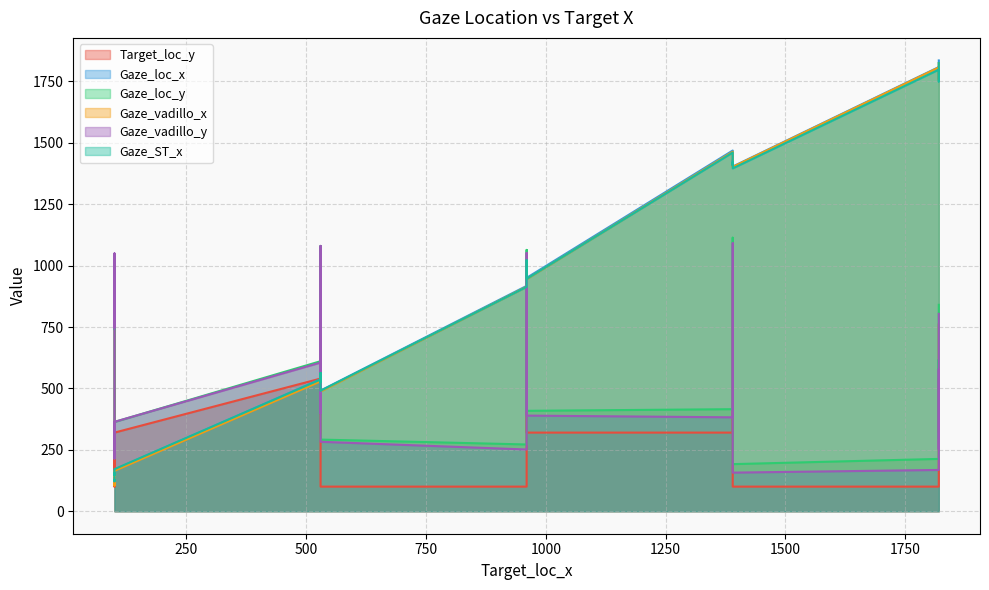

Reading left to right, list all the values displayed in this chart.

Target_loc_y: 980.0	760.0	320.0	320.0	320.0	760.0	540.0	540.0	540.0	540.0	320.0	760.0	100.0	760.0	980.0	100.0	100.0	760.0	100.0	980.0	980.0	540.0	100.0	320.0
Gaze_loc_x: 1027.0	124.3	526.8	950.2	1760.1	564.5	1782.4	972.1	537.5	1448.0	1468.7	1415.8	1403.6	1020.7	119.9	1808.7	146.4	1835.7	917.5	1429.8	561.4	154.0	491.2	169.7
Gaze_loc_y: 1064.0	741.6	407.7	408.7	294.8	802.2	616.9	623.7	610.8	518.4	415.4	842.8	191.6	825.3	1038.2	212.9	215.4	840.4	271.7	1113.7	1080.1	540.3	291.6	363.3
Gaze_vadillo_x: 1012.1	113.4	521.2	945.0	1757.3	553.1	1774.9	963.7	528.9	1441.6	1463.9	1404.6	1402.0	1009.4	104.6	1807.2	143.3	1824.9	914.3	1414.6	545.9	146.1	487.3	164.5
Gaze_vadillo_y: 1051.7	748.8	399.5	389.2	252.2	798.5	578.3	606.7	605.1	487.3	382.3	817.1	157.0	809.8	1049.7	167.9	214.6	803.5	251.2	1091.5	1080.4	543.8	282.7	363.9
Gaze_ST_x: 1022.2	126.2	525.7	946.0	1749.9	563.1	1772.0	967.7	536.3	1440.1	1460.6	1408.1	1396.0	1015.9	121.8	1798.1	148.1	1824.9	913.5	1422.0	560.0	155.6	490.3	171.2